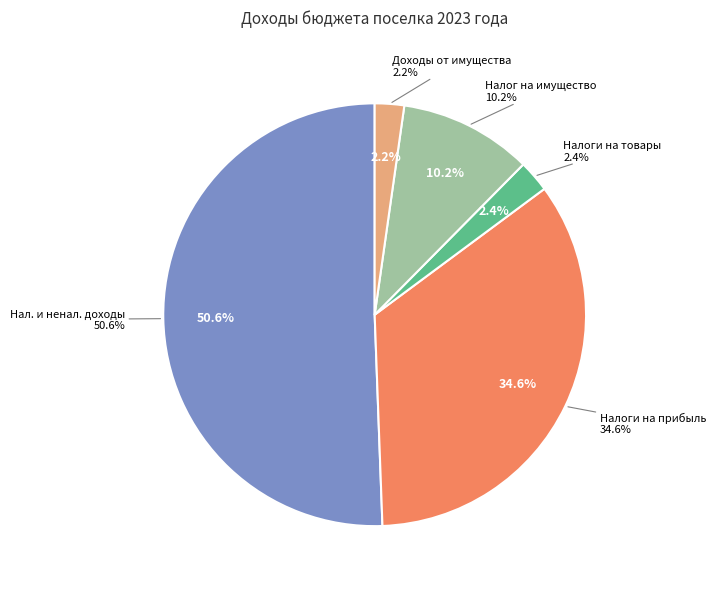

Which category has the biggest portion of the pie?

НАЛОГОВЫЕ И НЕНАЛОГОВЫЕ ДОХОДЫ